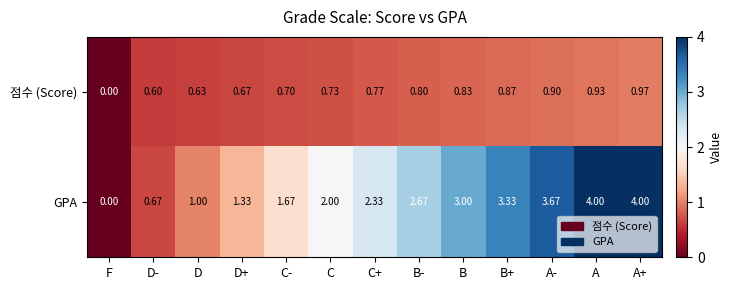

Rank the series at B- from lowest to highest value.

점수 (Score), GPA